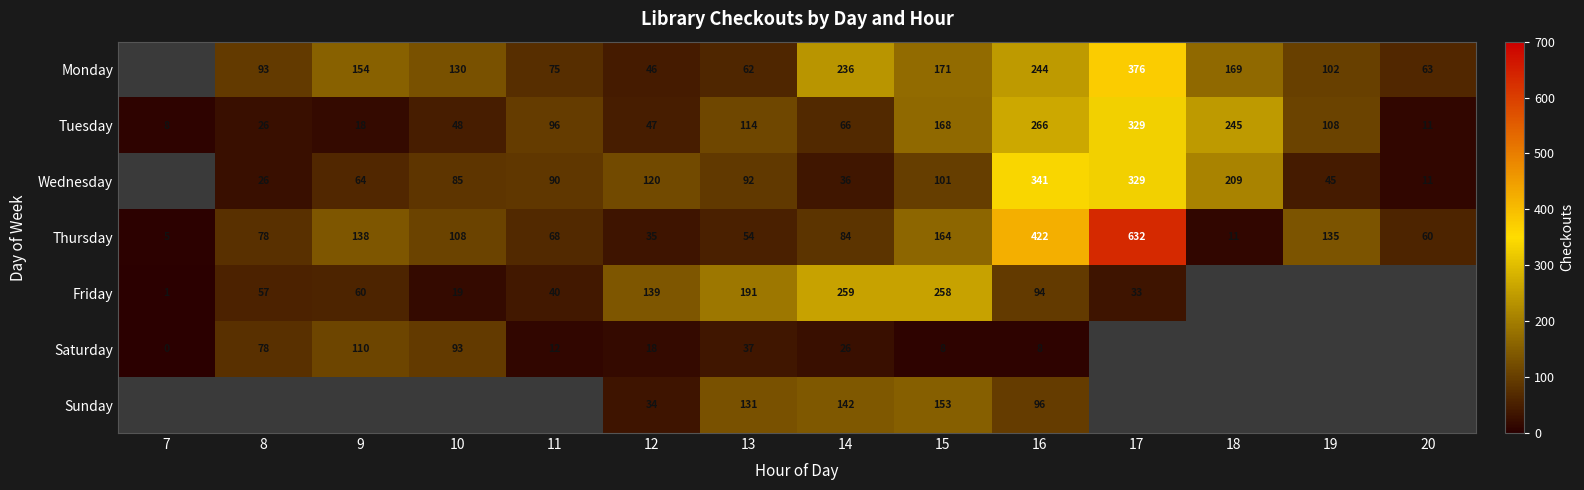

At which category is the sum across all series the highest?

16